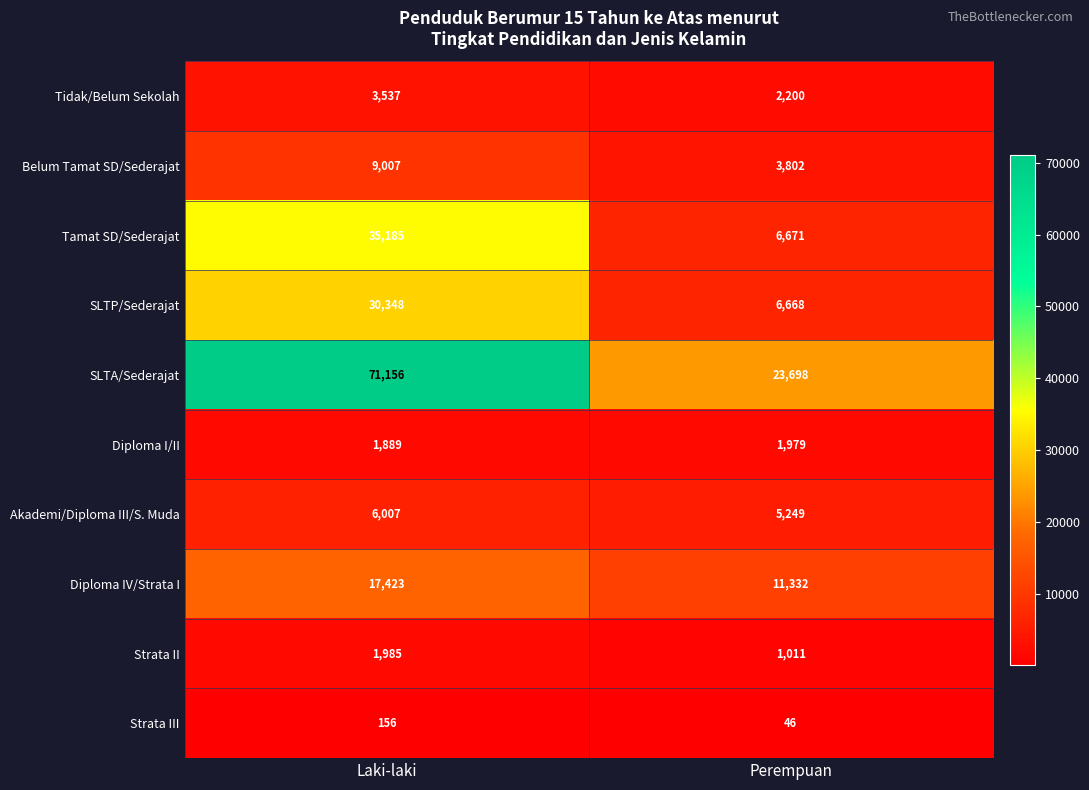

Is it true that Strata II equals 1497 at Perempuan?

False